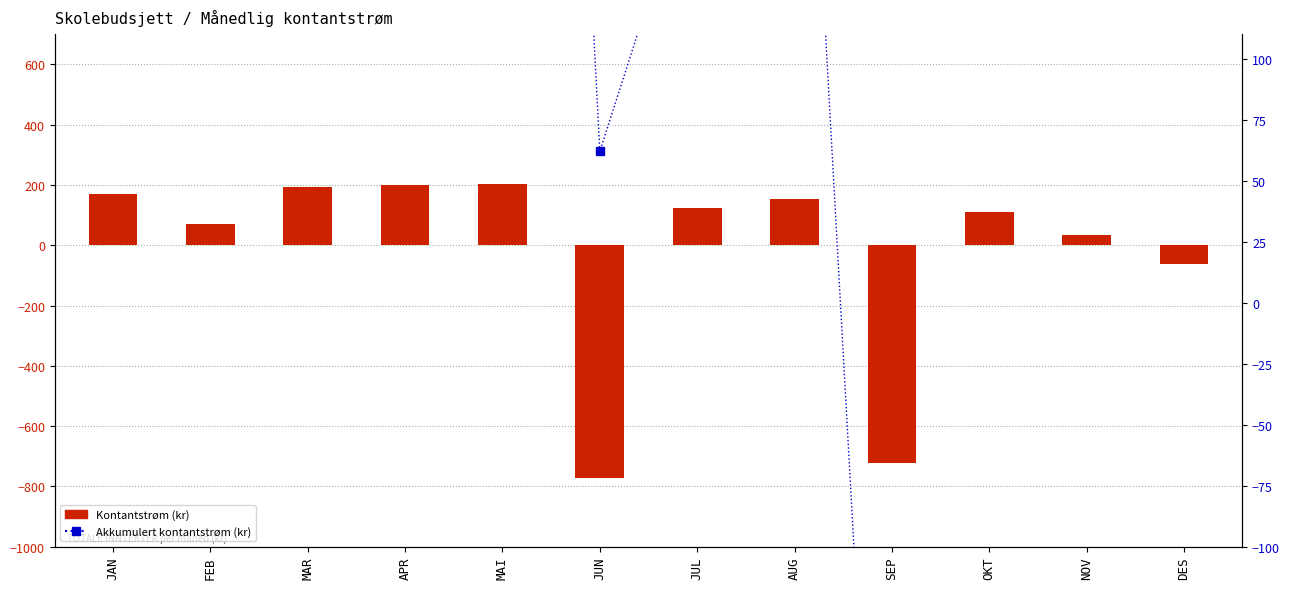

True or false: Akkumulert kontantstrøm has a value of -238 at NOV.

True